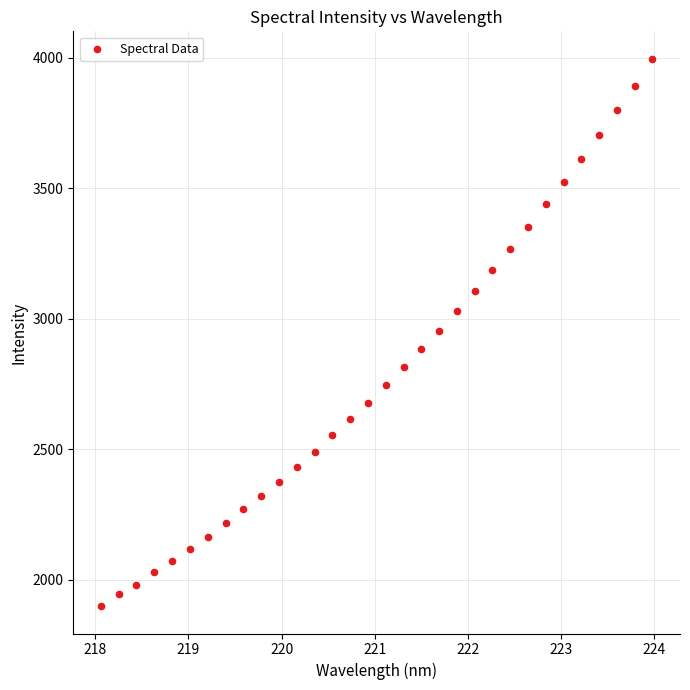

What is the range of Y values (max minus min)?

2097.6